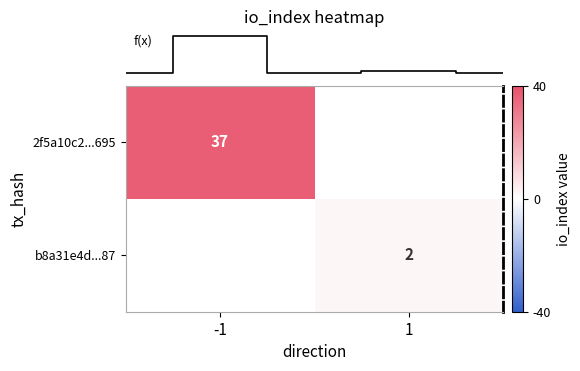

At how many categories does at least one series exceed 9?

1